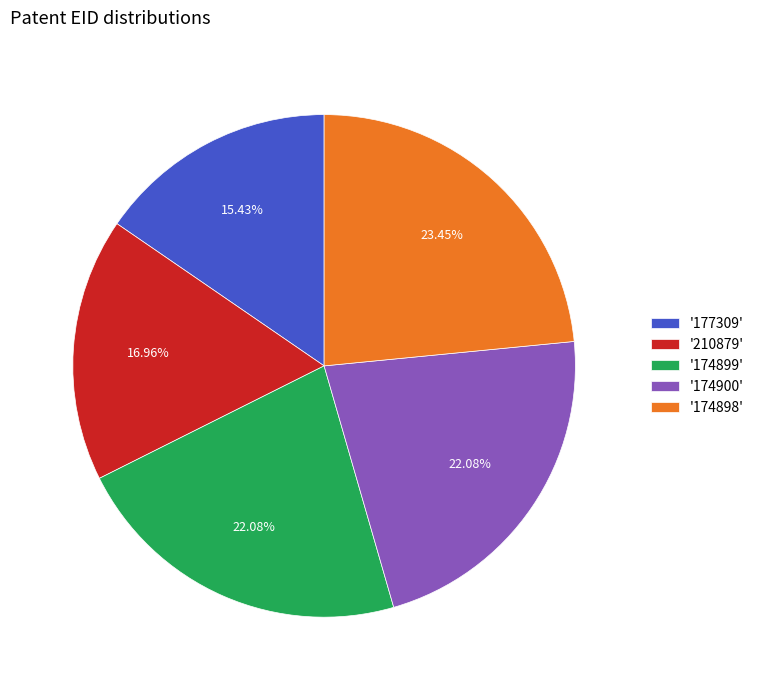

Combined, do '177309' and '174898' account for over 50%?

No